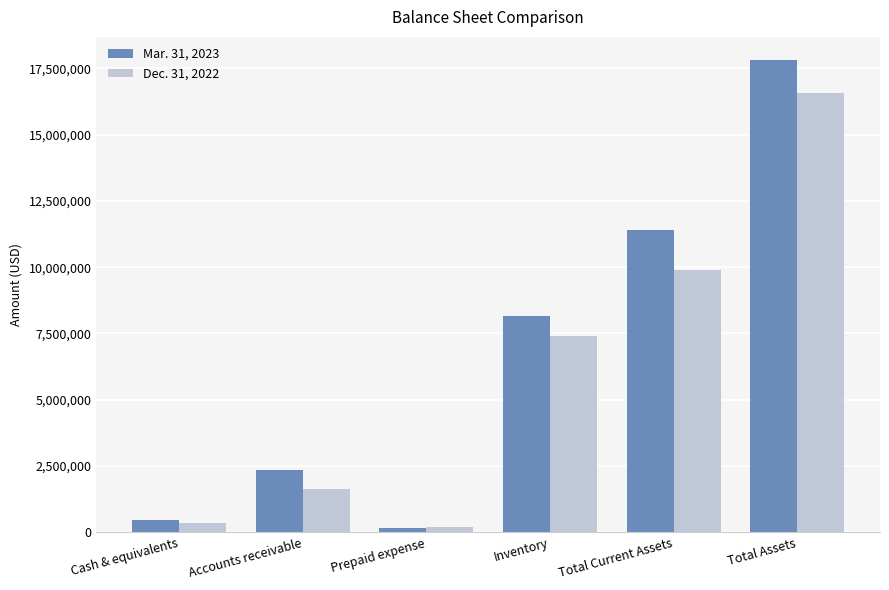

Does the chart contain stacked bars?

No